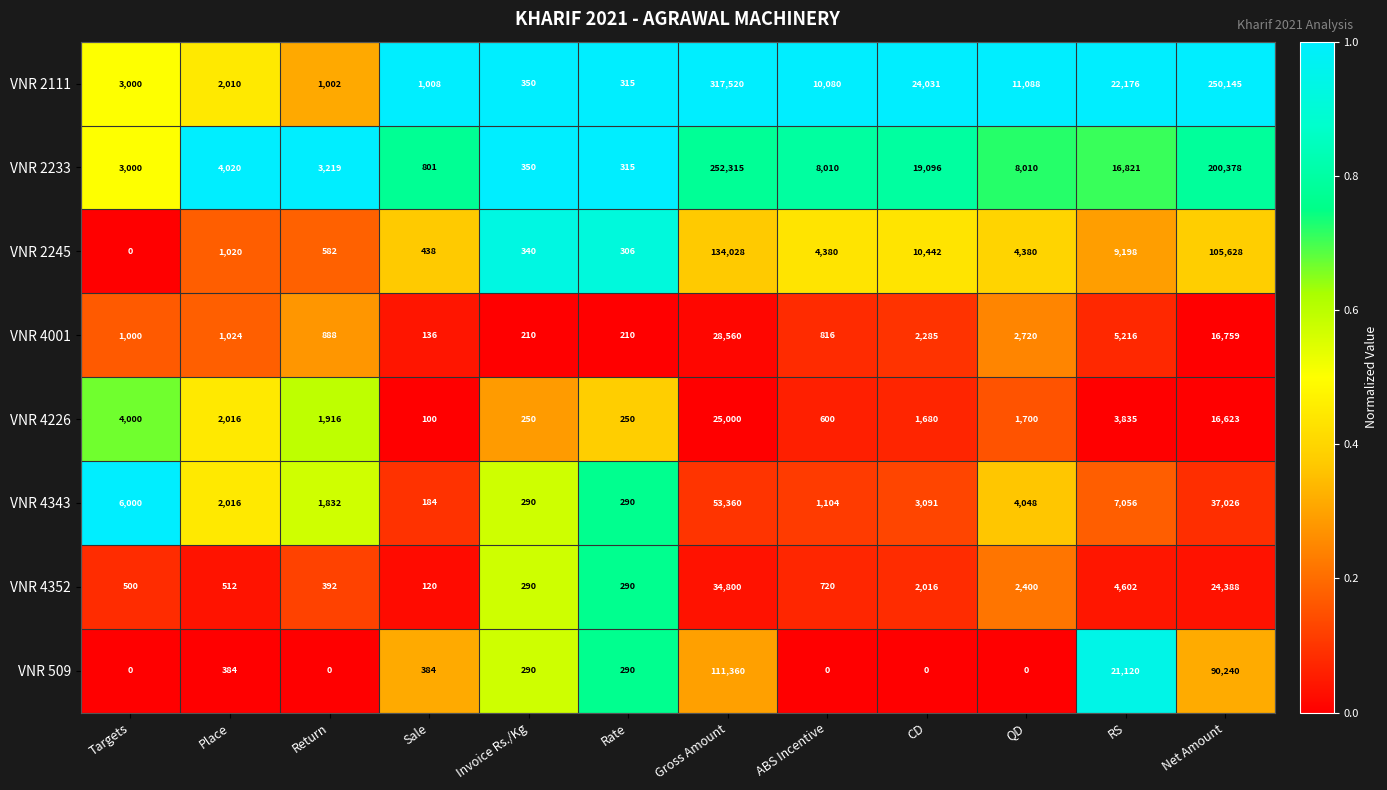

Rank the series by their maximum value, from lowest to highest.

VNR 4226, VNR 4001, VNR 4352, VNR 4343, VNR 509, VNR 2245, VNR 2233, VNR 2111